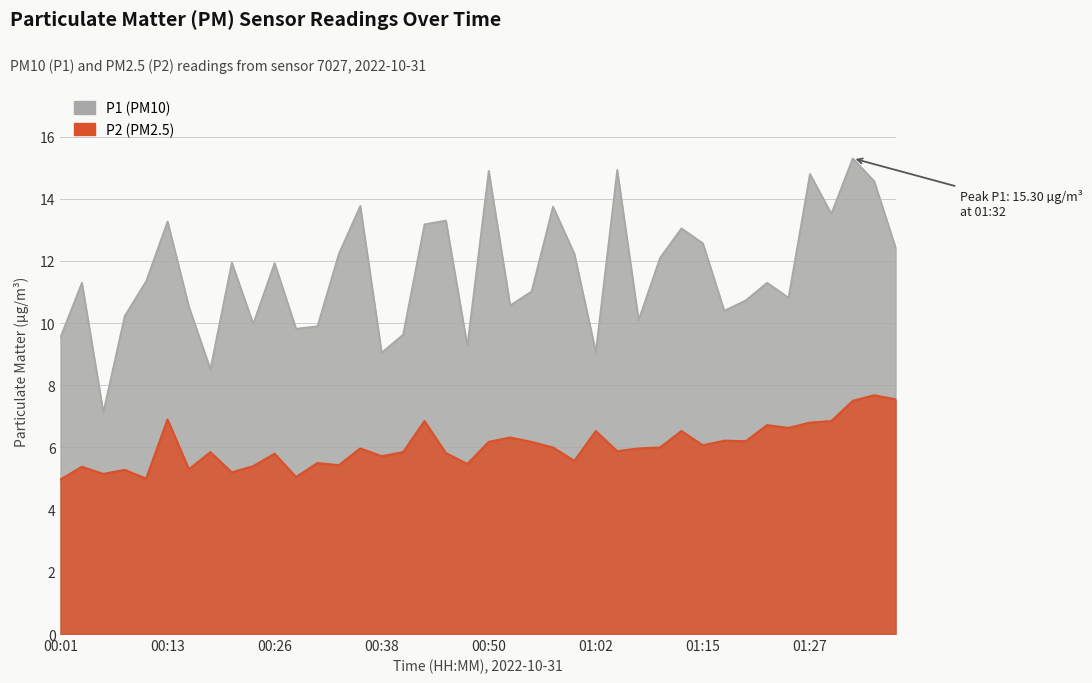

At which label does P1 first exceed 11?

00:03